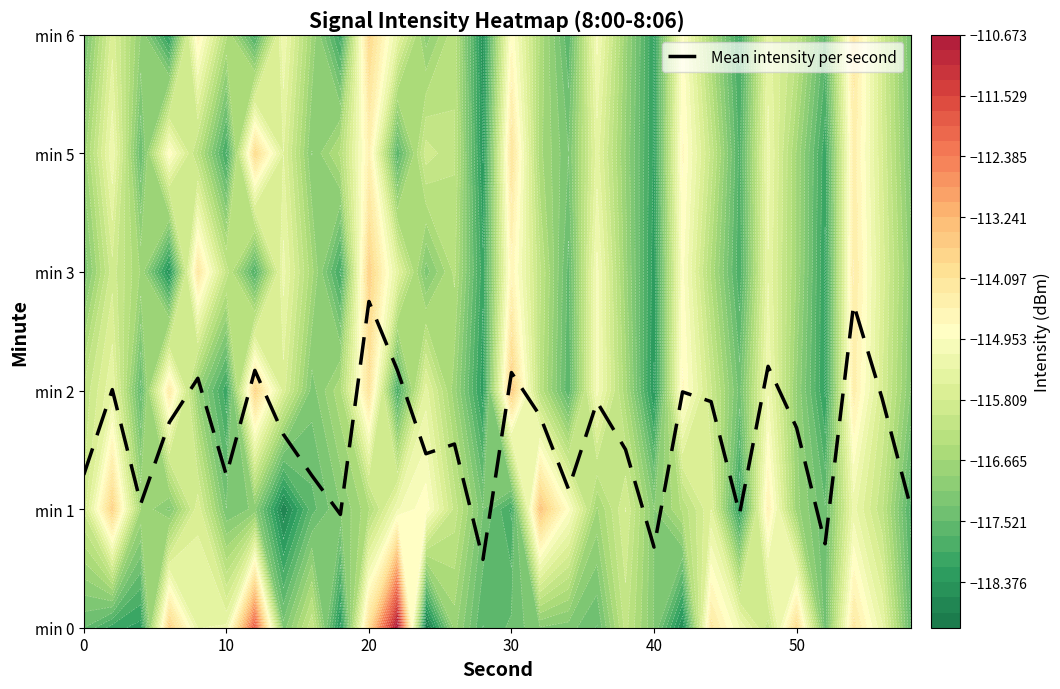

What is the minimum value shown in the chart?

0.6